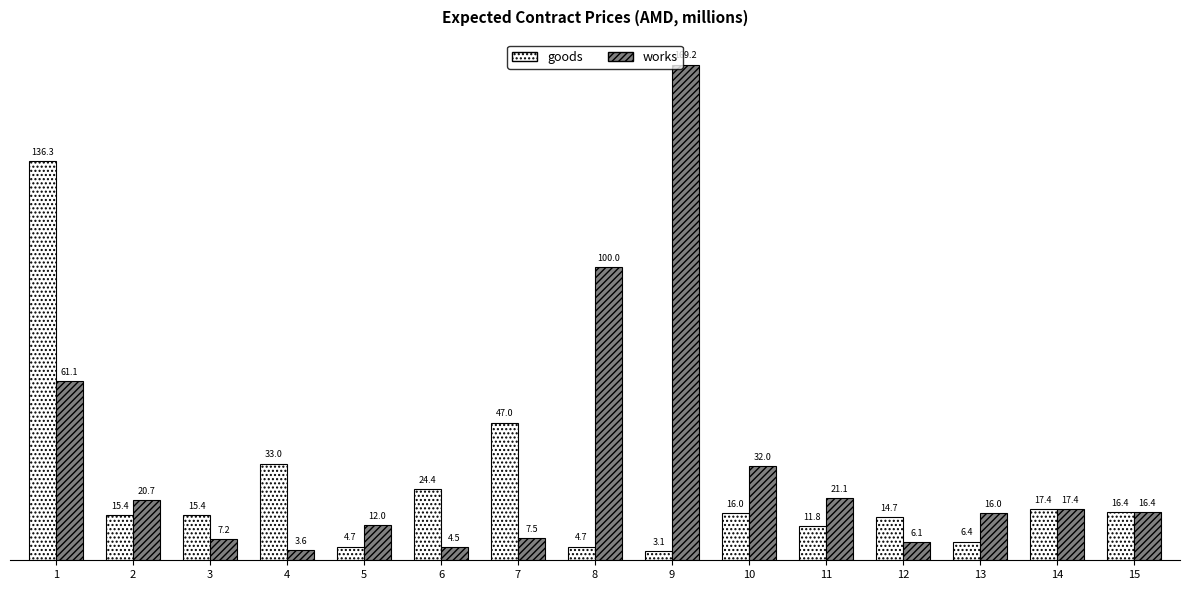

What is the maximum value shown in the chart?

169.2